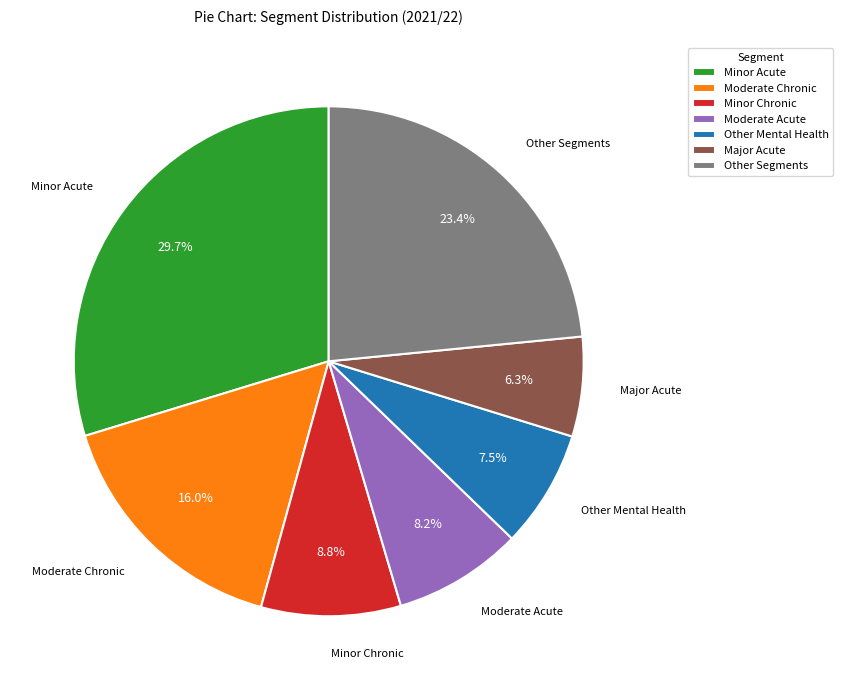

Does Moderate Chronic account for over 50% of the chart?

No